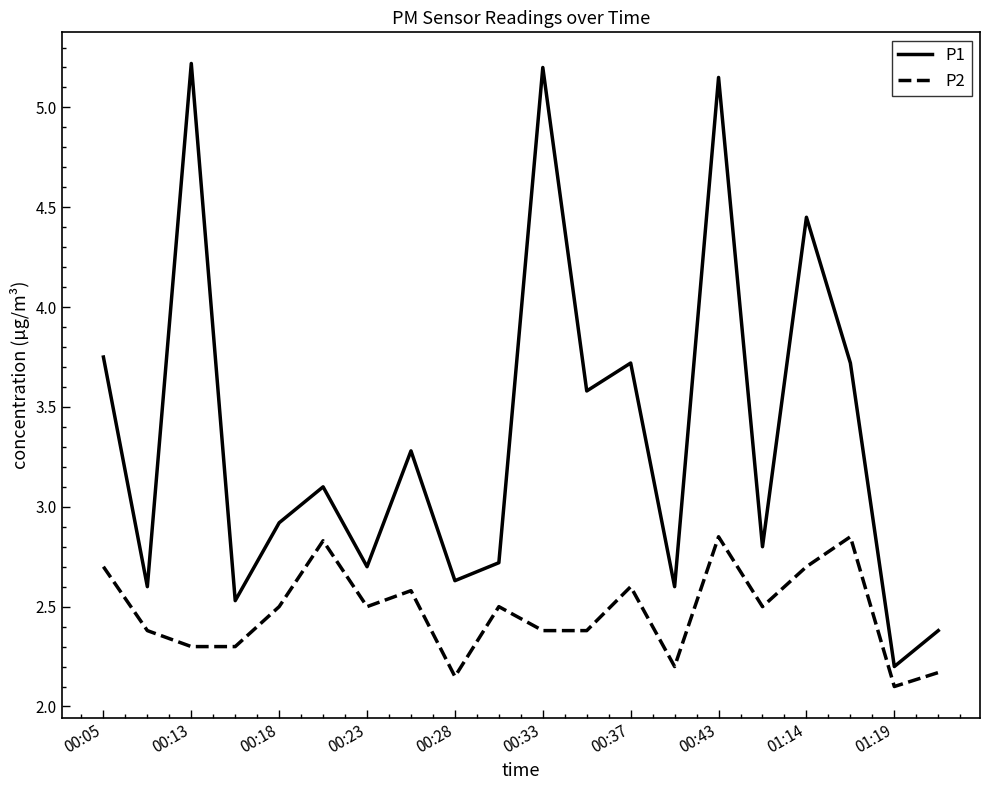

Does the chart display data point markers on the line(s)?

No